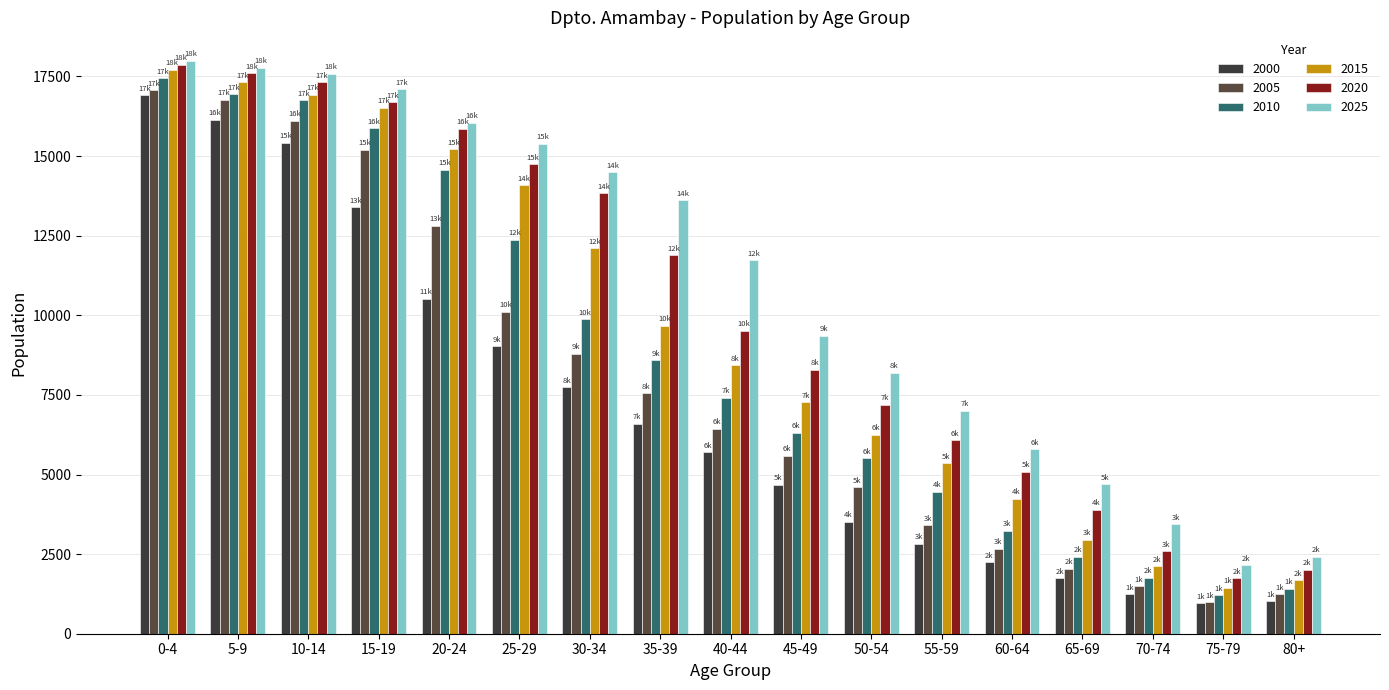

At how many categories does at least one series exceed 6526?

12